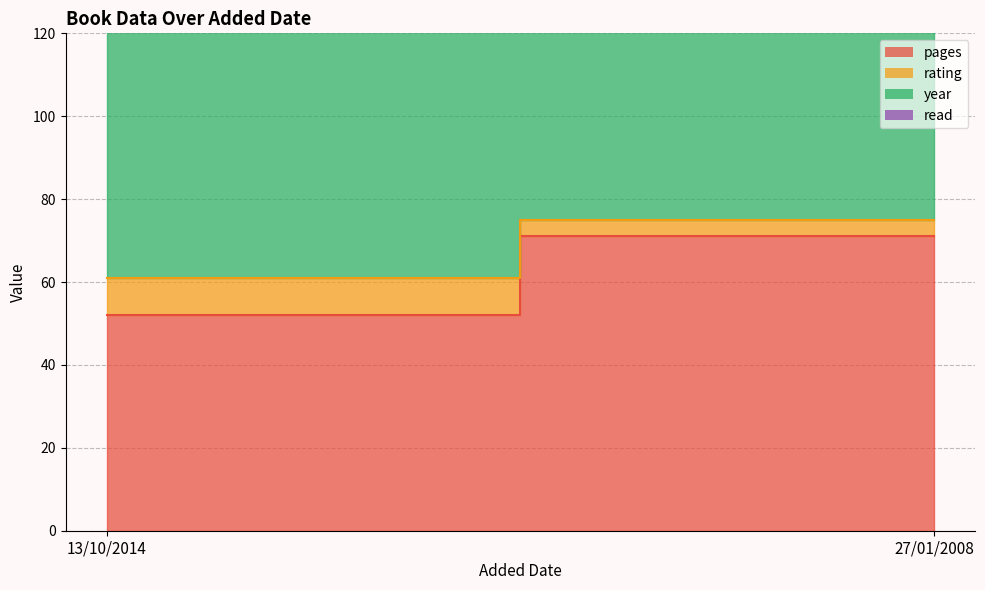

How many distinct data groups are displayed?

4